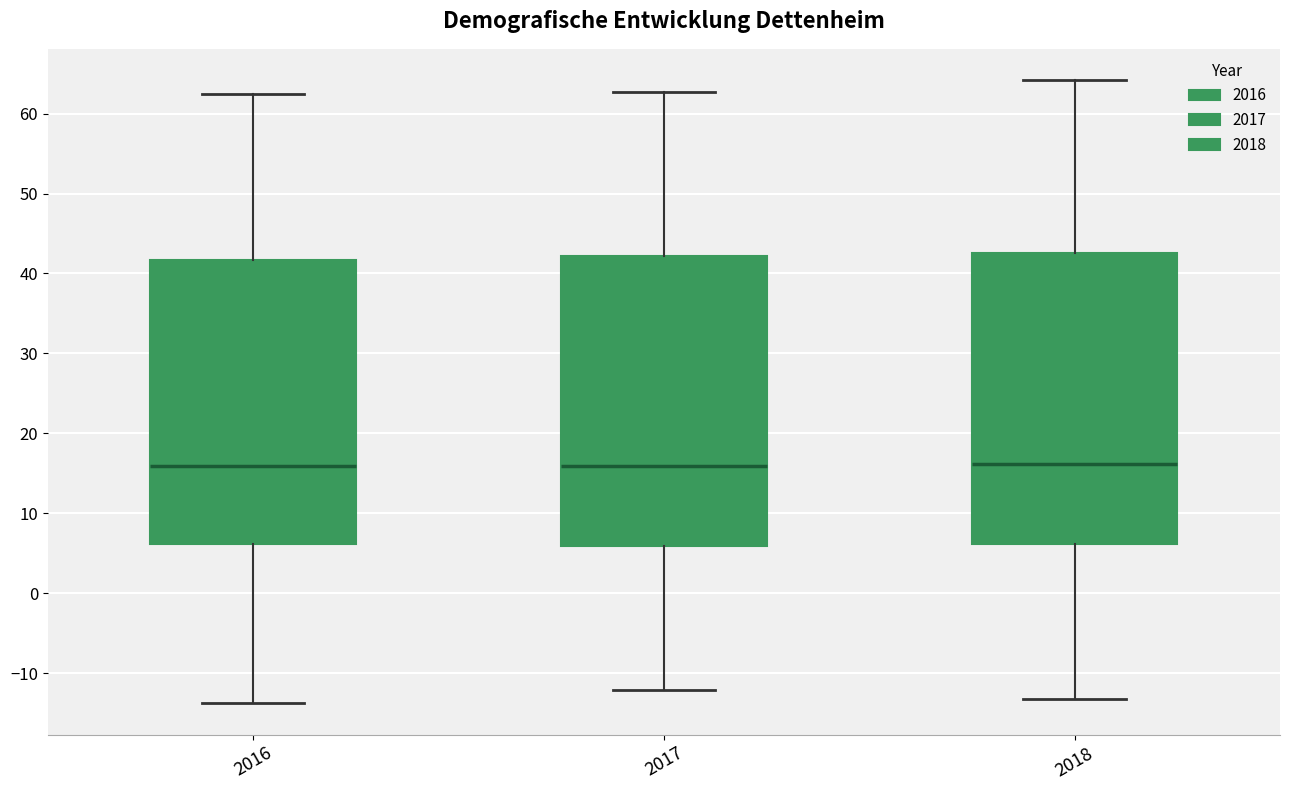

Where is the lower edge of the box at x = 2018 on the y-axis? The values are not printed on the chart, so give them approximately, as read against the axis.

6